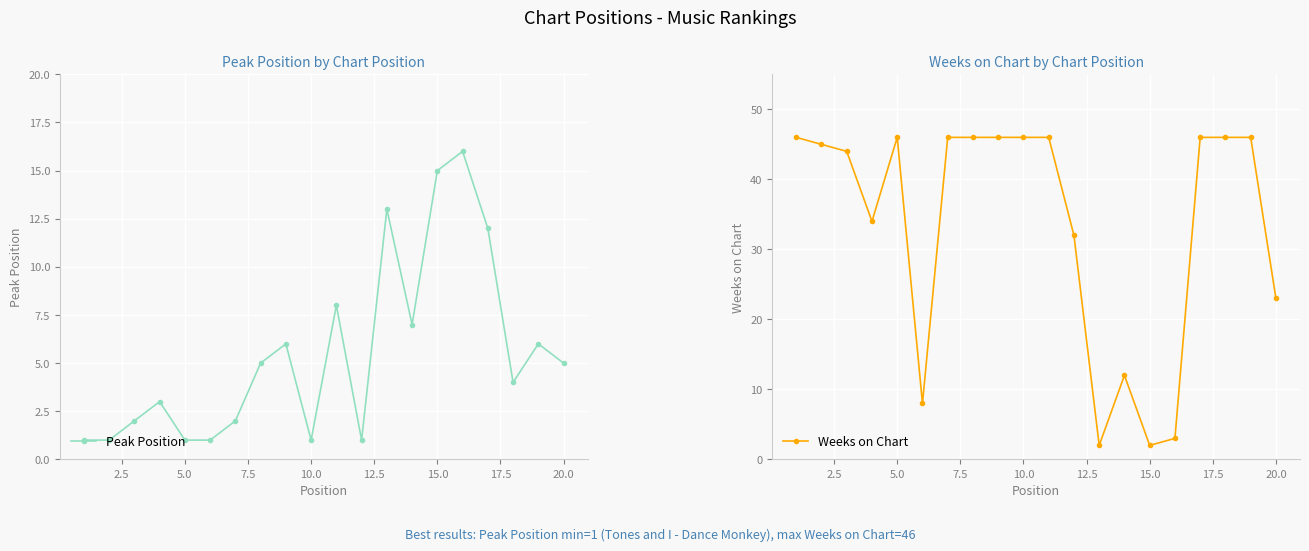

How many interior local peaks does the Peak Position series have?

6